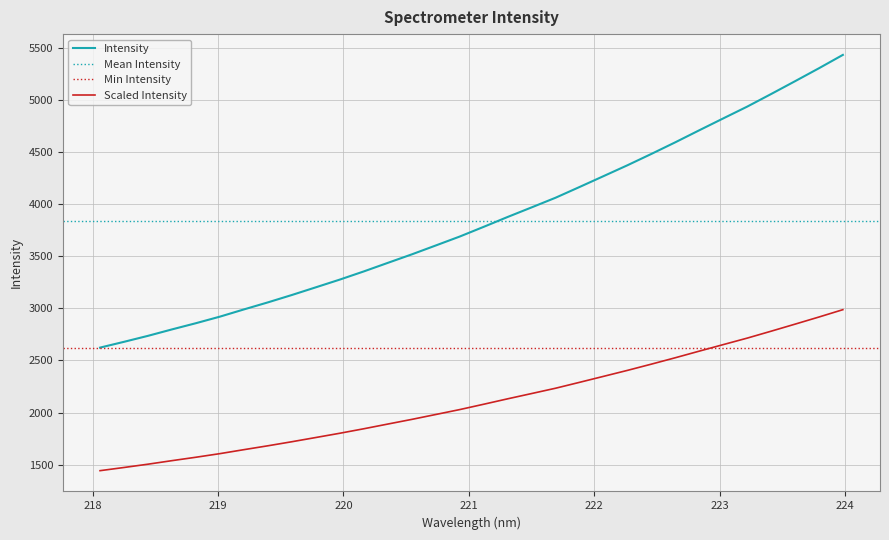

Which label corresponds to the smallest value in the chart?

218.0596